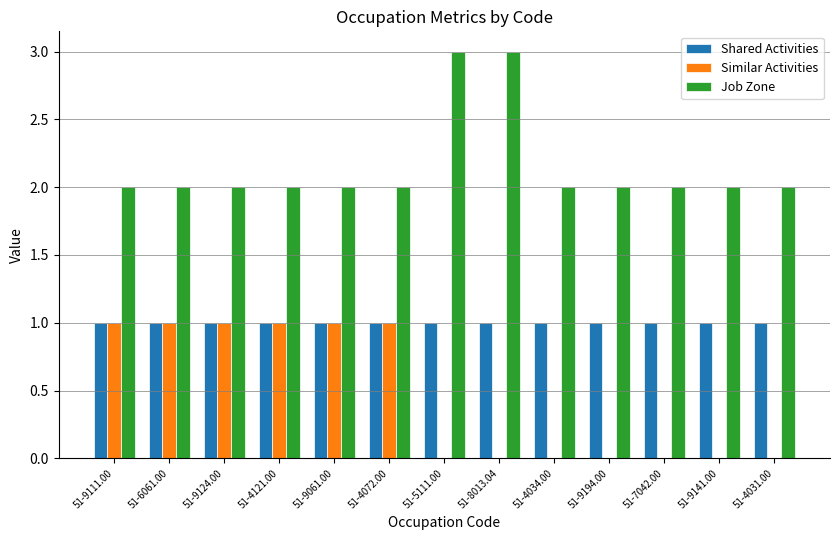

What is the sum of all Similar Activities values?

6